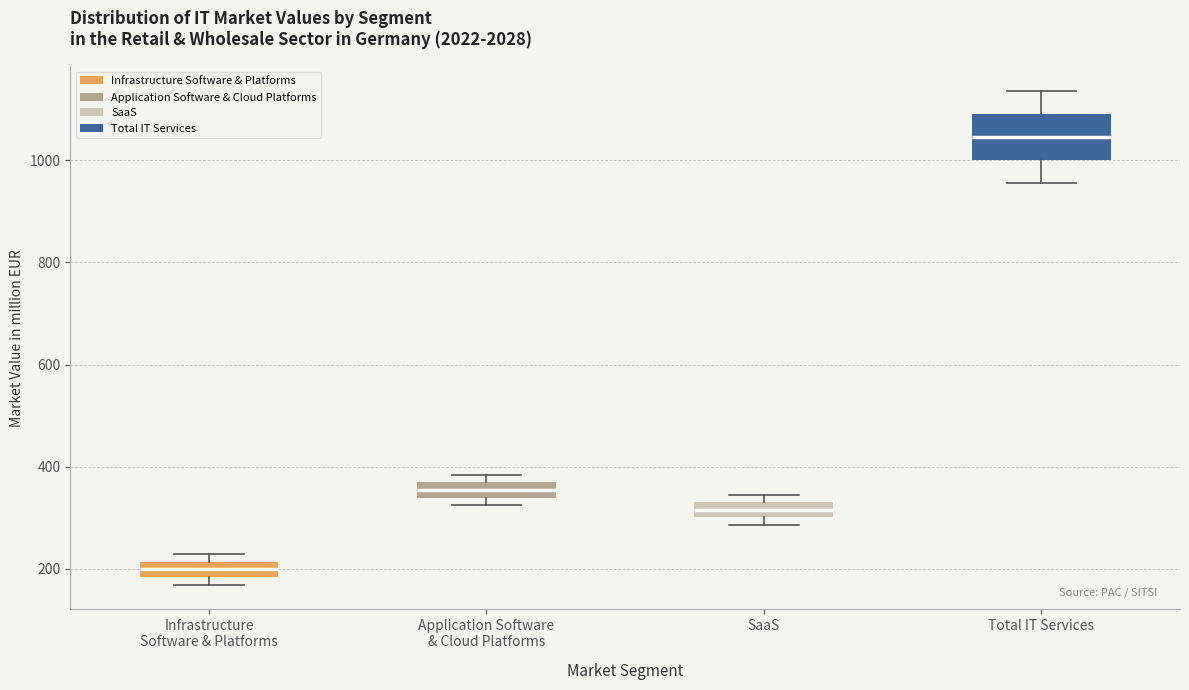

Which box's median line is the lowest?

Infrastructure Software & Platforms